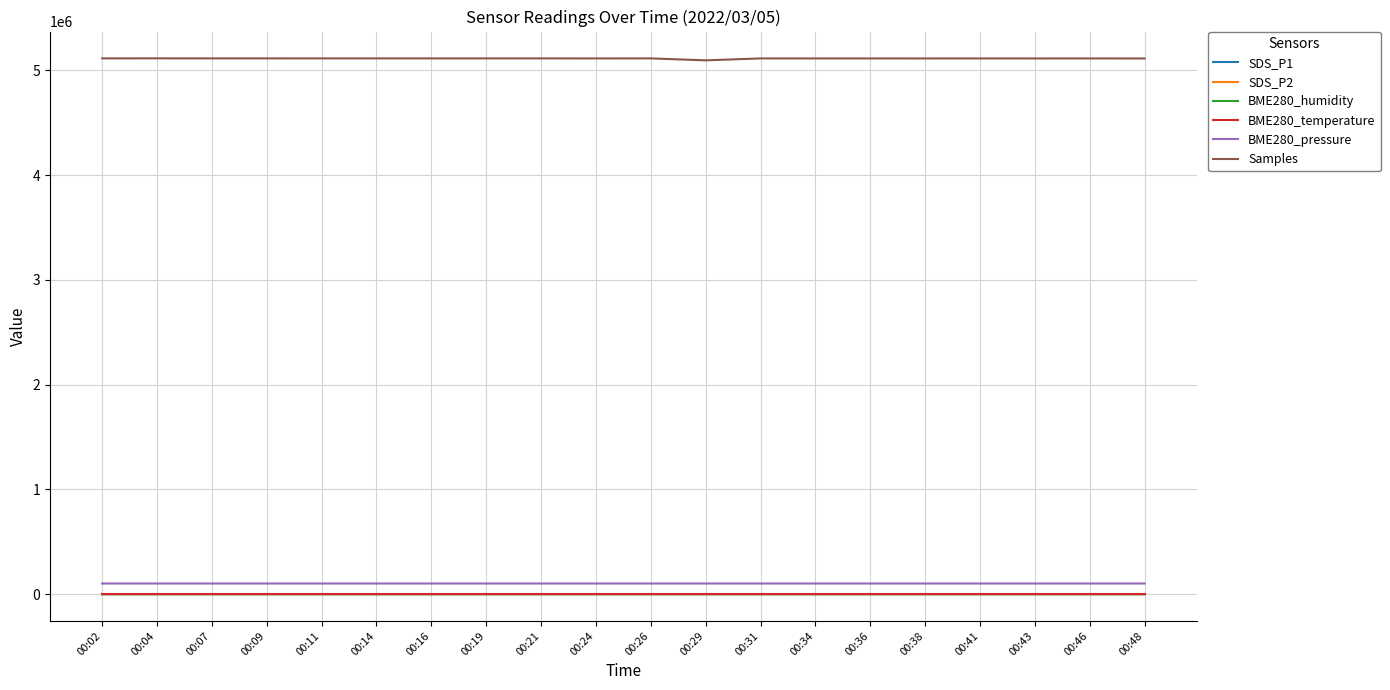

Is this an area chart (filled region under the line)?

No